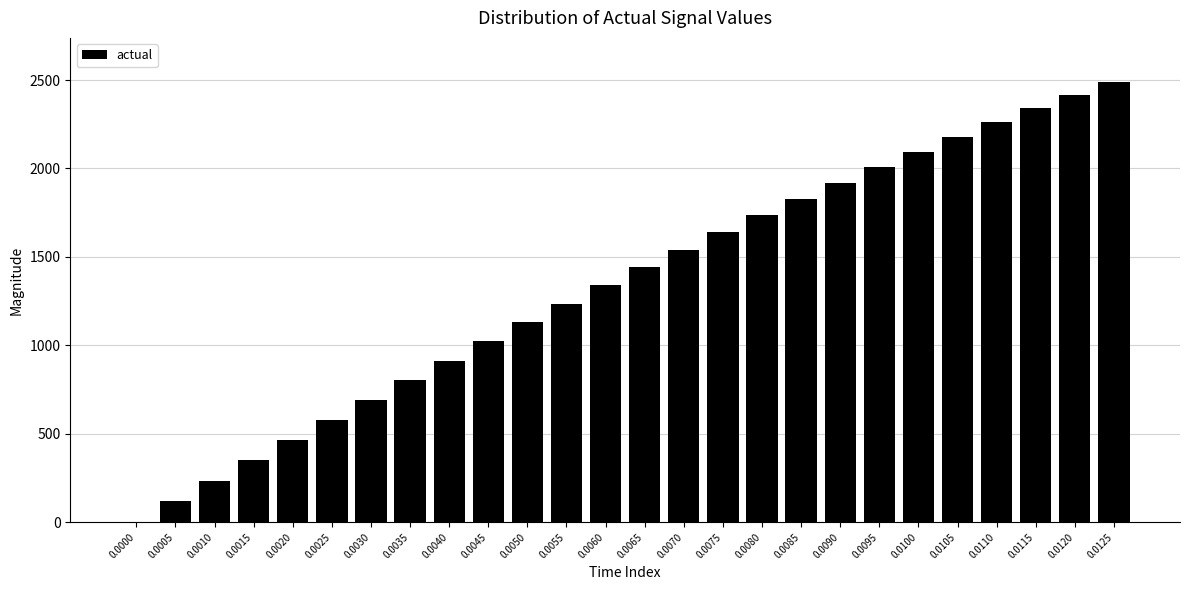

Reading left to right, transcribe all the data shown in this chart.

0.0000=0.0	0.0005=117.5	0.0010=234.3	0.0015=350.3	0.0020=465.3	0.0025=579.3	0.0030=692.2	0.0035=803.8	0.0040=914.1	0.0045=1022.8	0.0050=1130.1	0.0055=1235.6	0.0060=1339.4	0.0065=1441.4	0.0070=1541.4	0.0075=1639.4	0.0080=1735.2	0.0085=1828.9	0.0090=1920.2	0.0095=2009.2	0.0100=2095.7	0.0105=2179.7	0.0110=2261.1	0.0115=2339.9	0.0120=2415.9	0.0125=2489.2